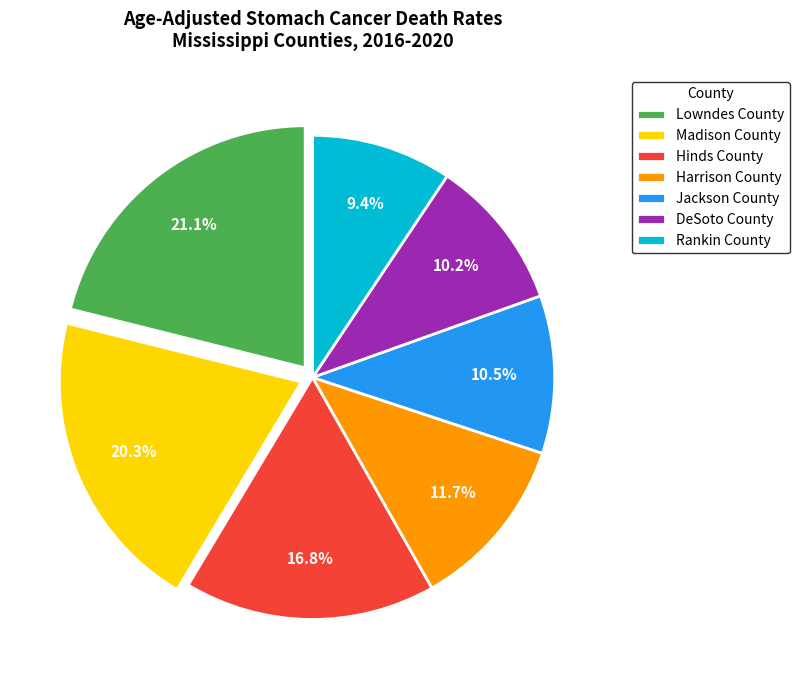

Is there any slice that represents more than half of the pie?

No